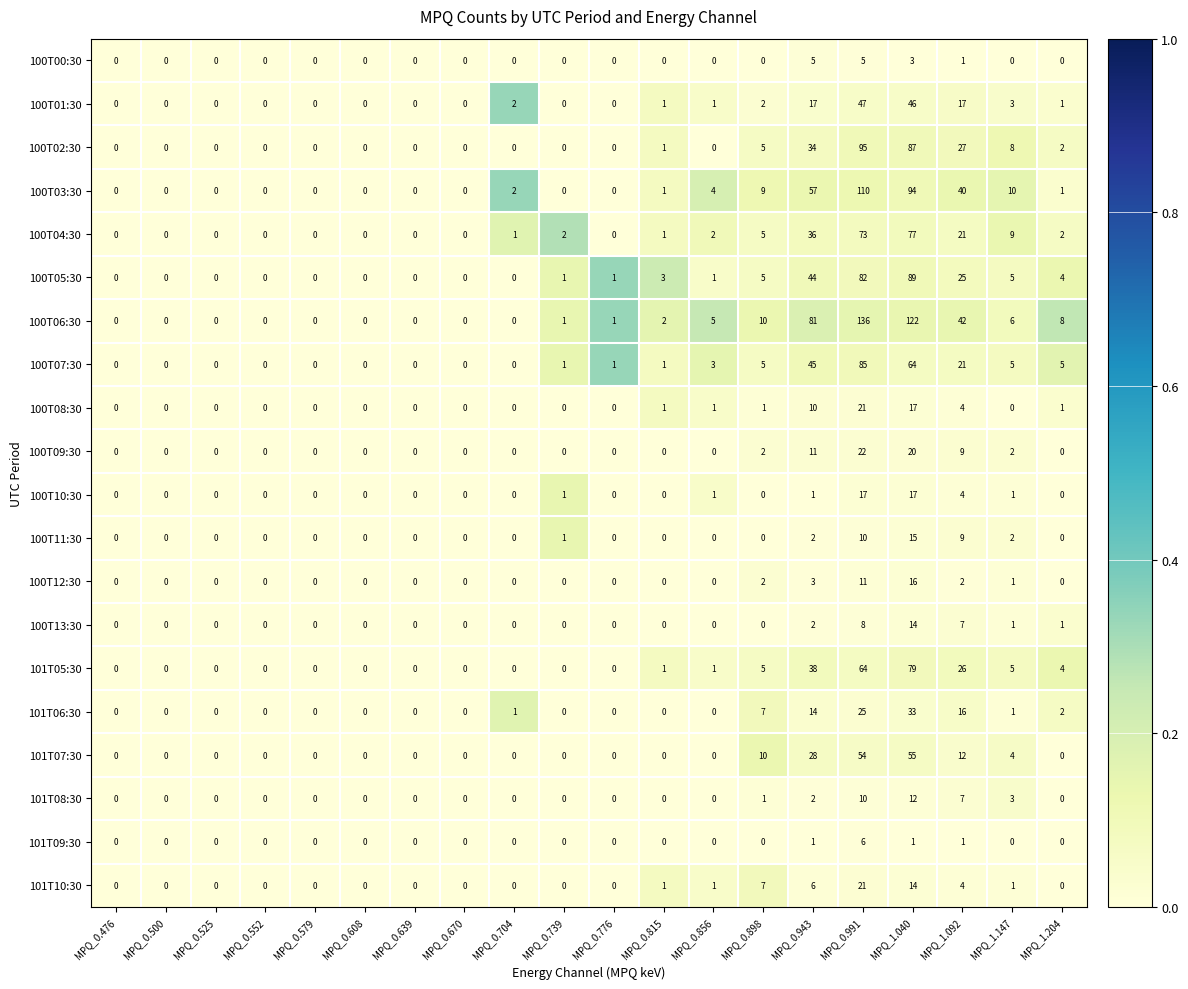

At which label does 100T01:30 reach its peak?

MPQ_0.991